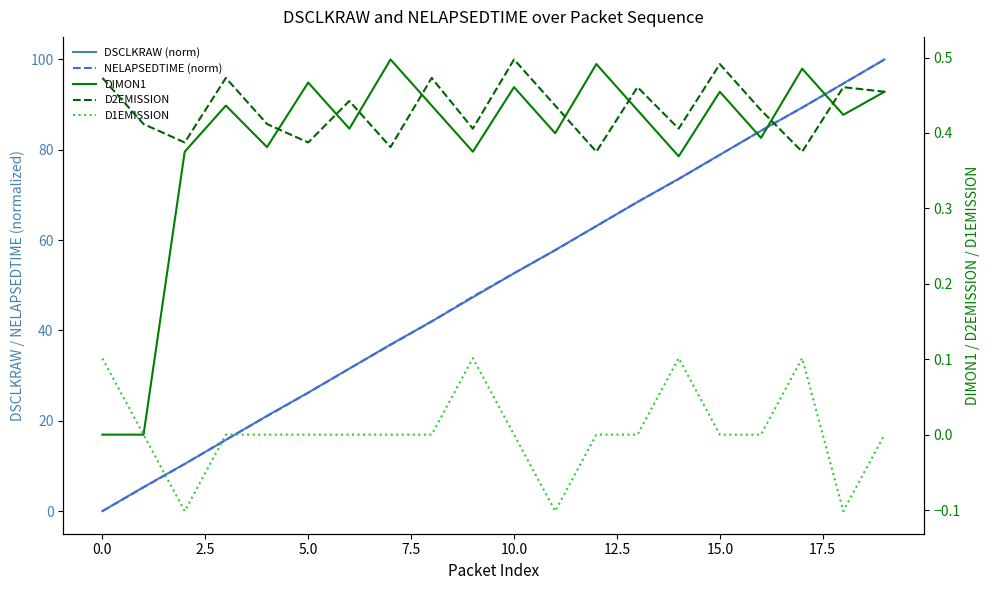

Count the number of data series in this chart.

5